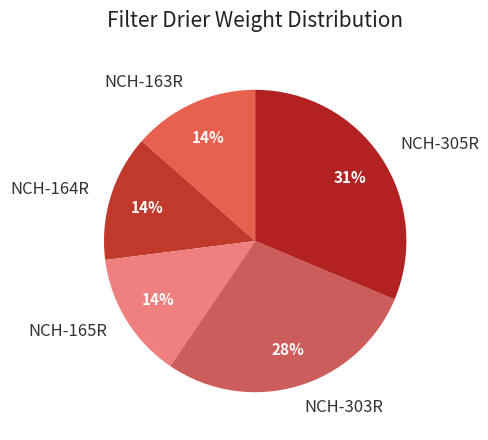

What is the largest slice in the pie chart?

NCH-305R